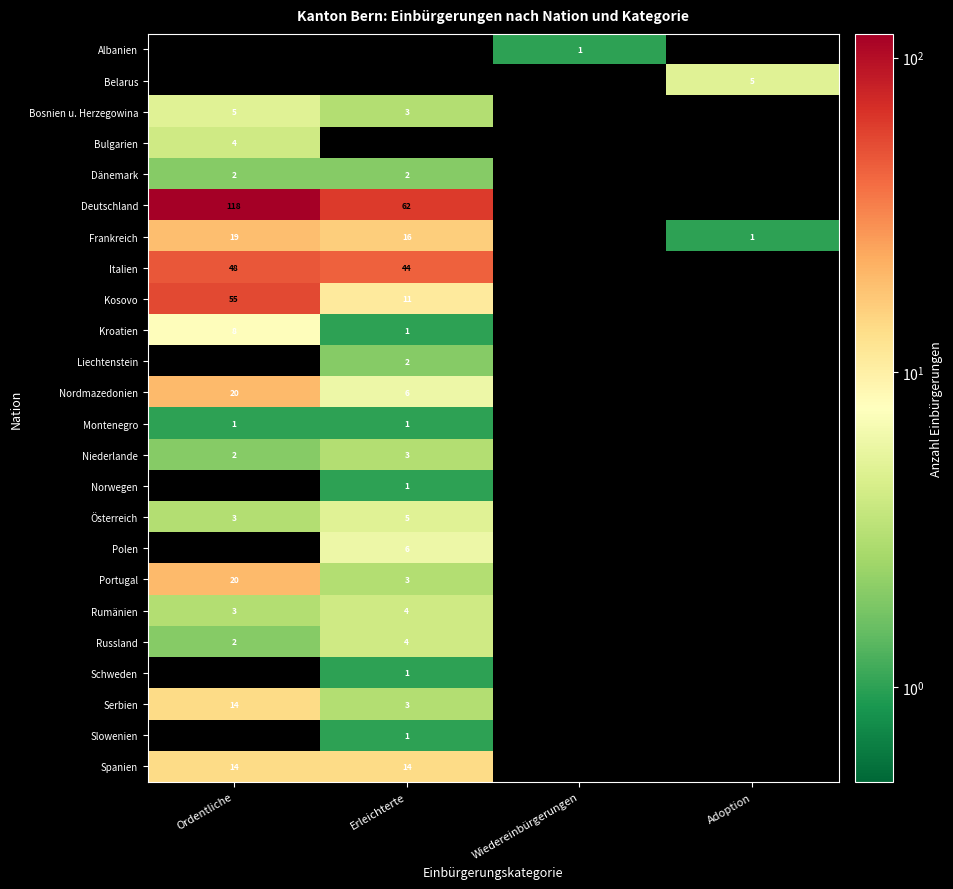

Is it true that Polen equals 6 at Erleichterte?

True